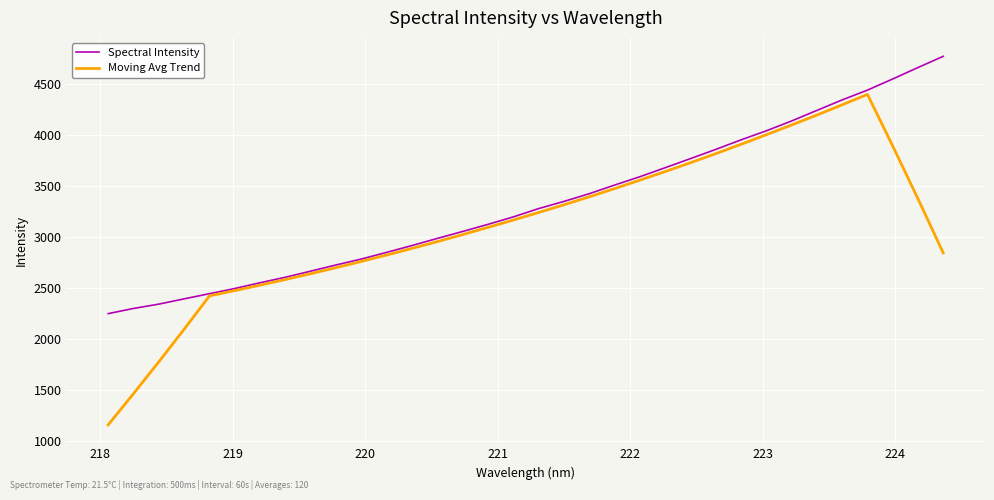

List the series in order of their peak value, highest first.

Spectral Intensity, Moving Avg Trend